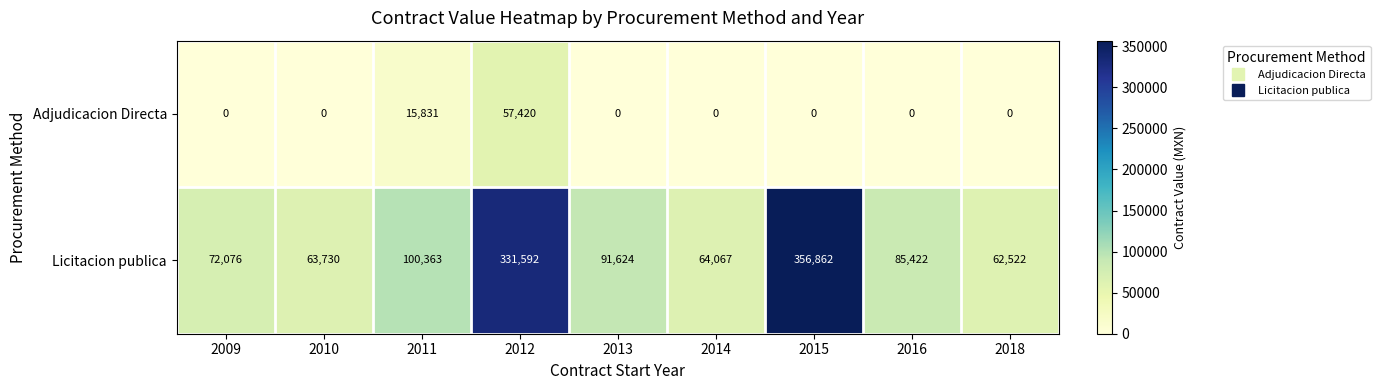

Which series changed the most between 2012 and 2016?

Licitacion publica